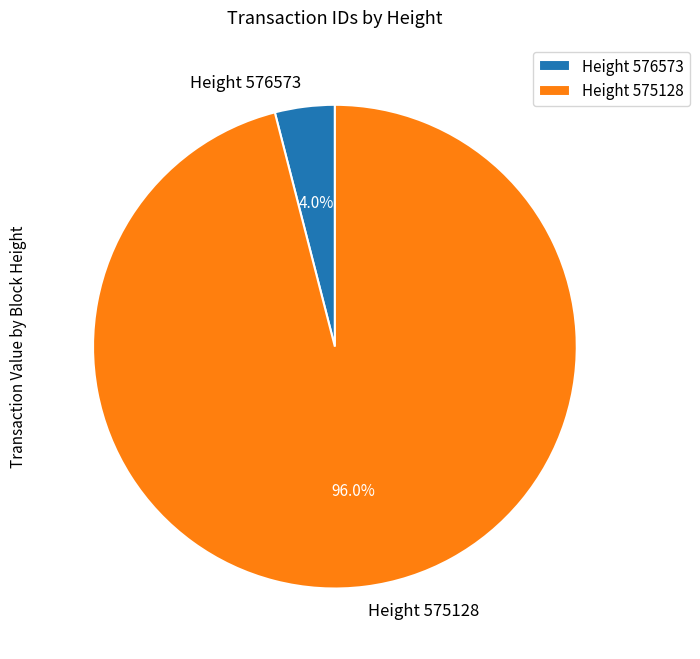

Which category has the smallest portion of the pie?

Height 576573